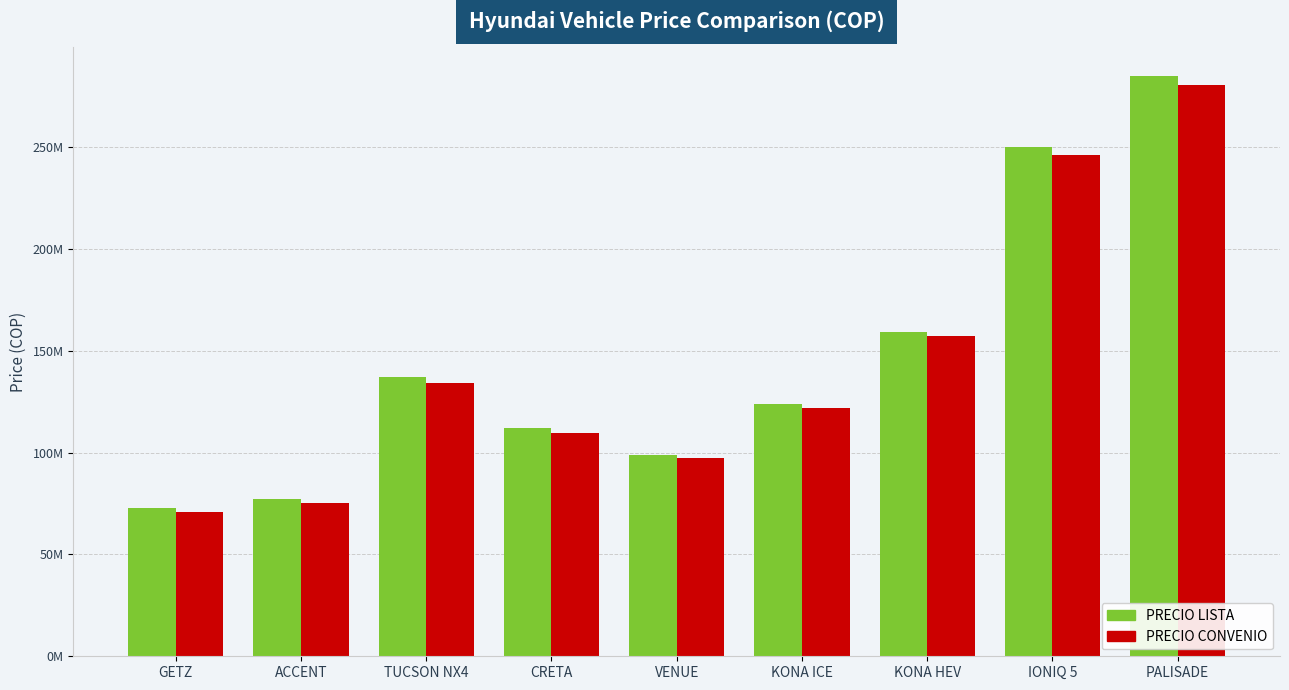

What is the minimum value for PRECIO LISTA?

72990000.0